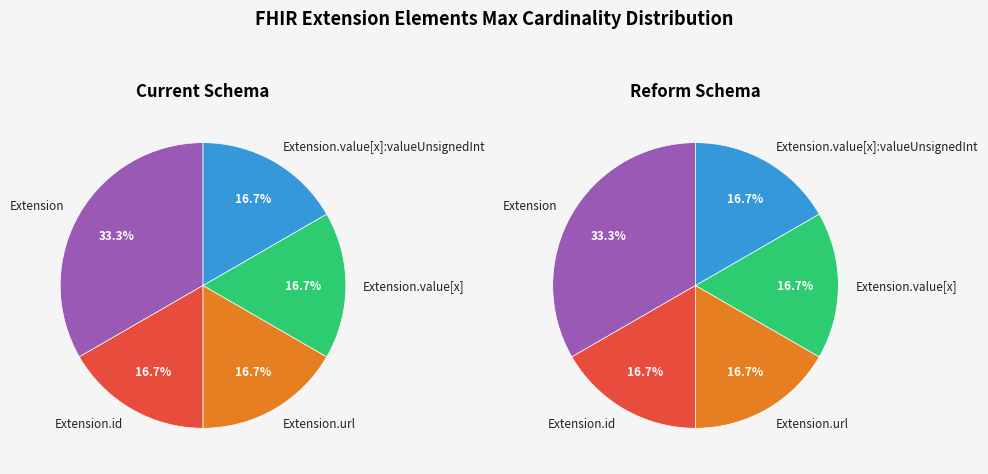

Does Extension.extension account for over 50% of the chart?

No